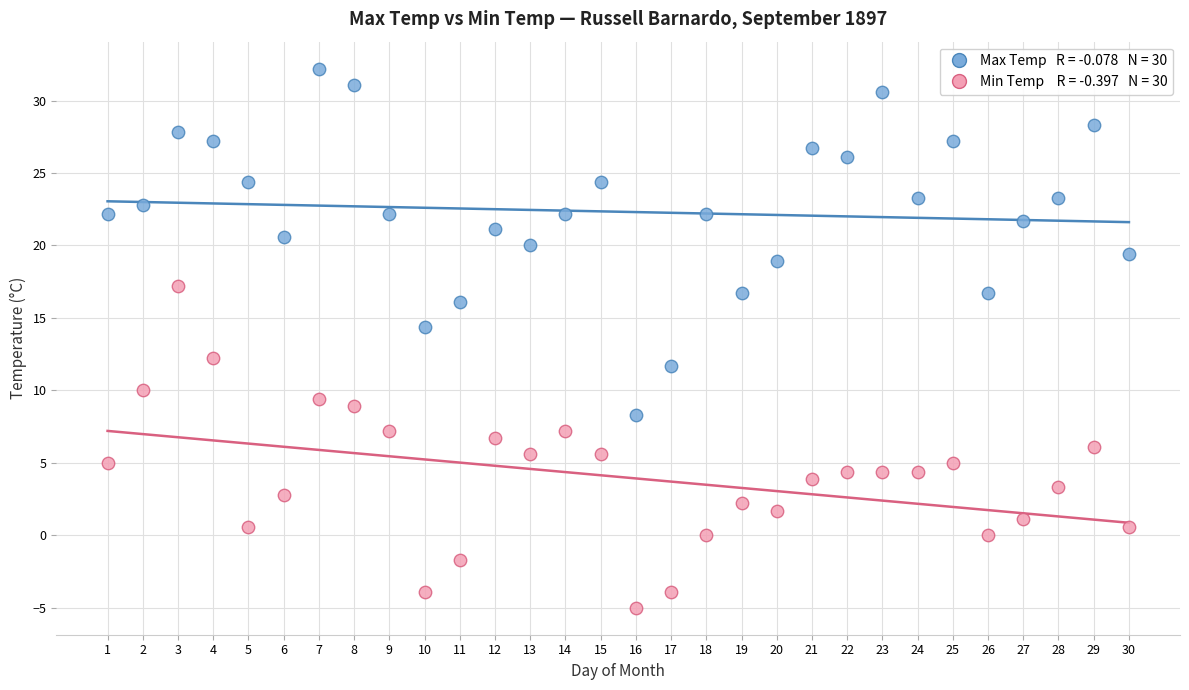

Across all series, what Y value is closest to 13?

12.2